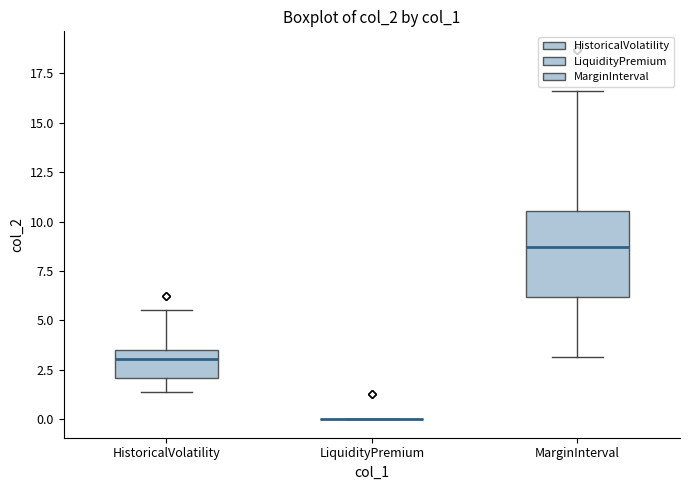

Comparing the boxes themselves (not the whiskers), which one is the tallest?

MarginInterval